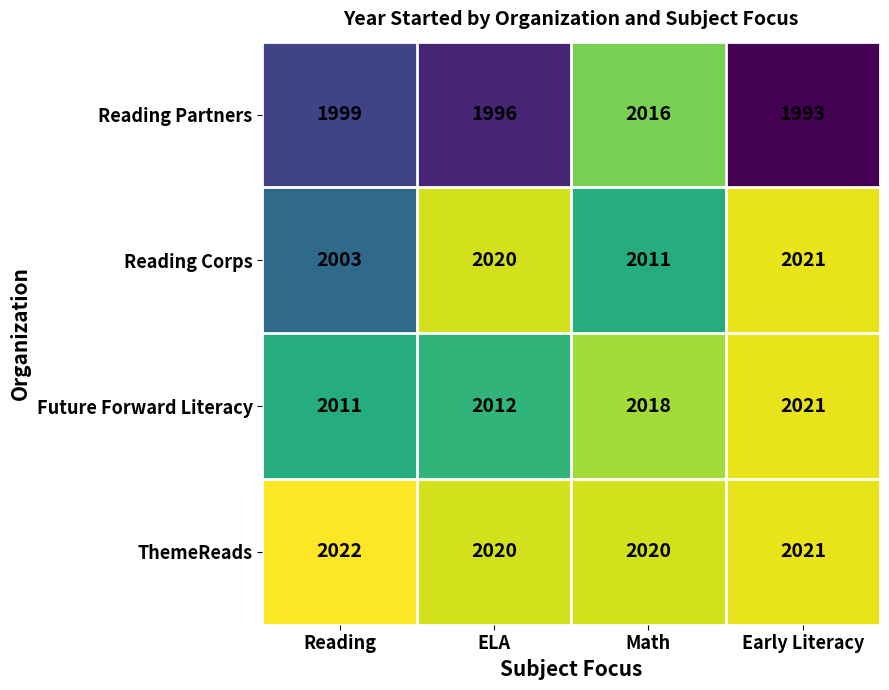

The Reading Partners series shows 1996 at ELA. True or false?

True